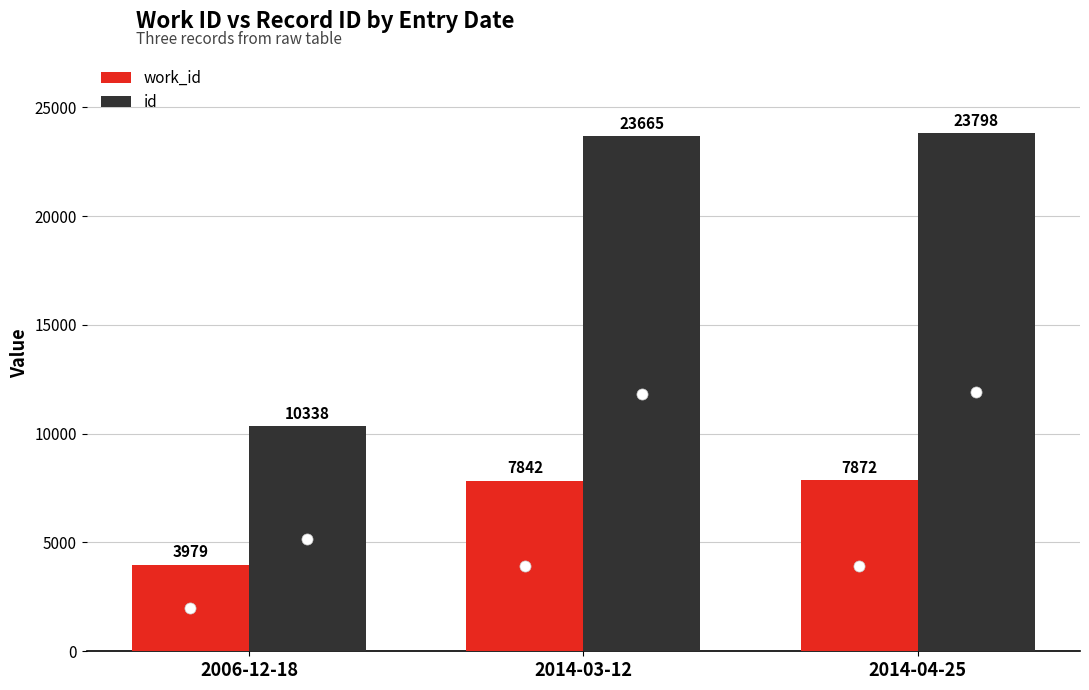

What is the value of the work_id bar at the 2nd from the left?

7842